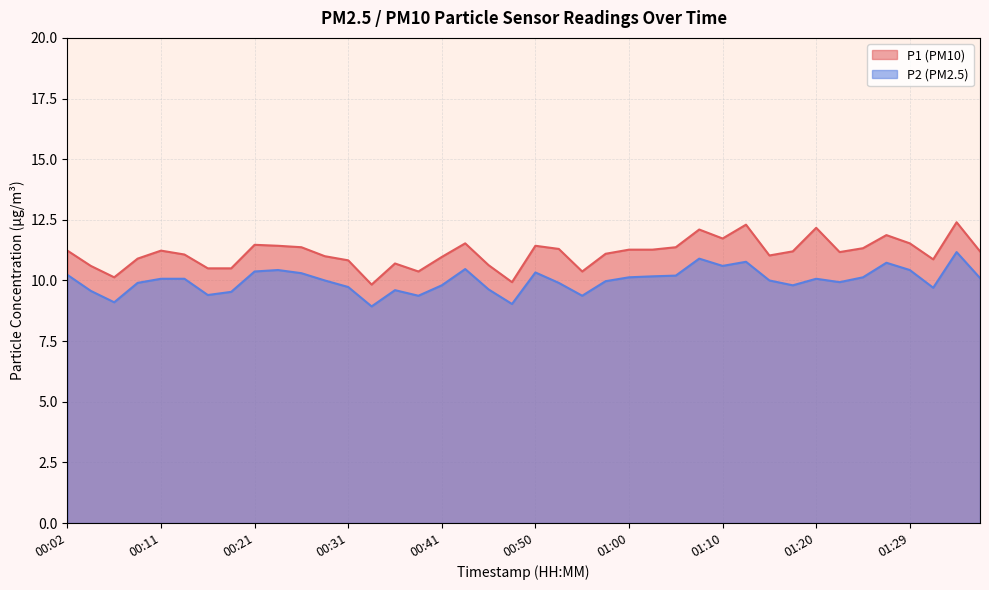

True or false: P2 and P1 intersect in this chart.

False